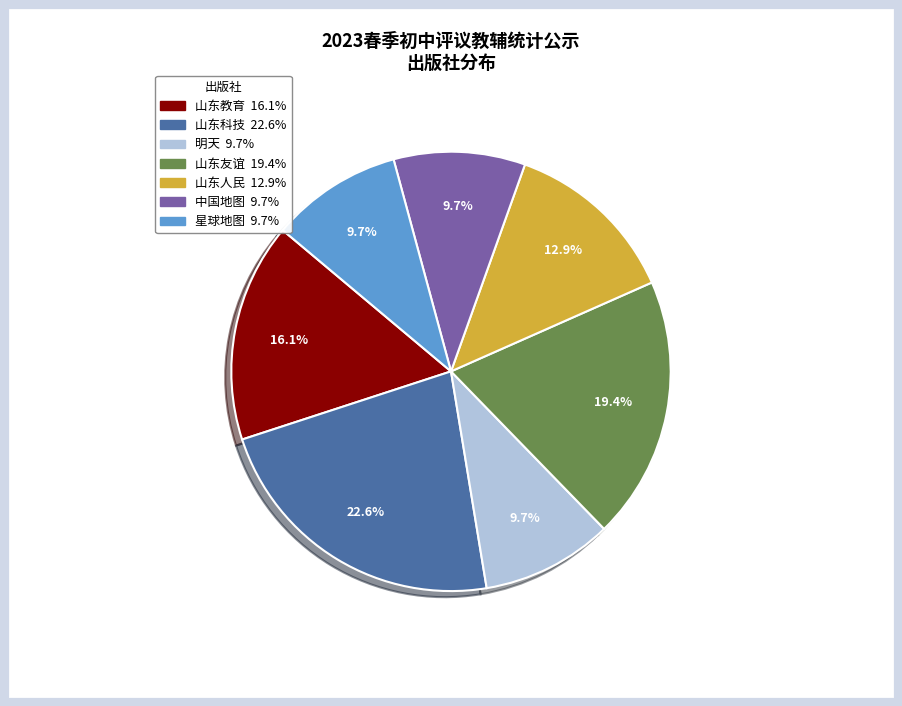

Count the number of slices in the pie.

7